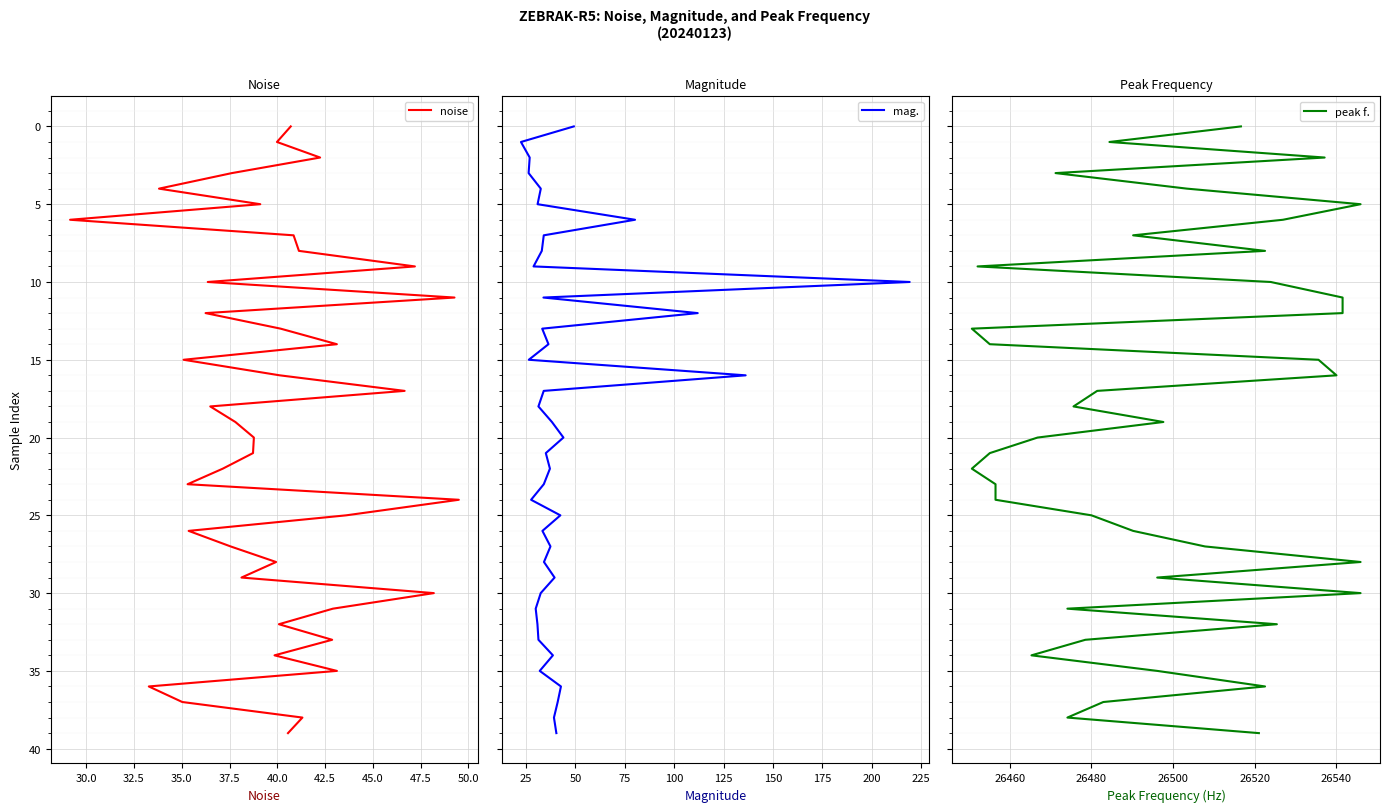

True or false: mag. and noise intersect in this chart.

False